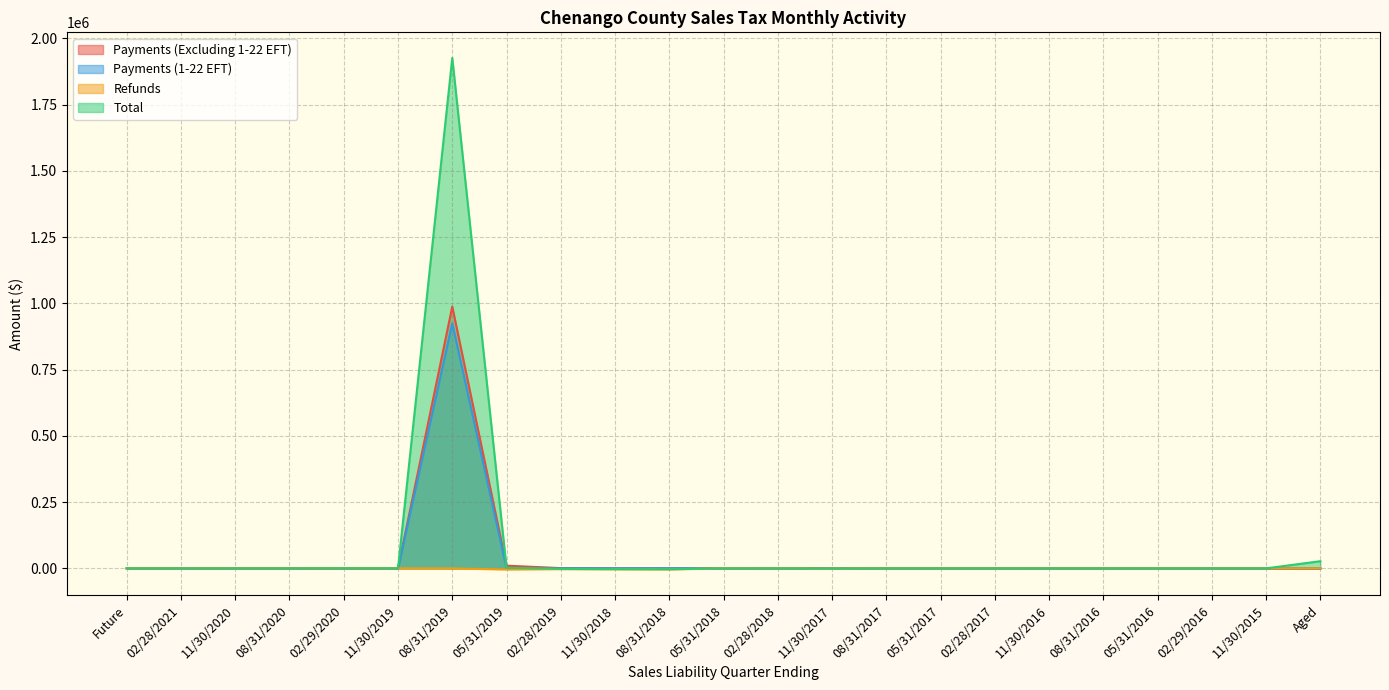

The value of Total at Aged is 26990.2. True or false?

True